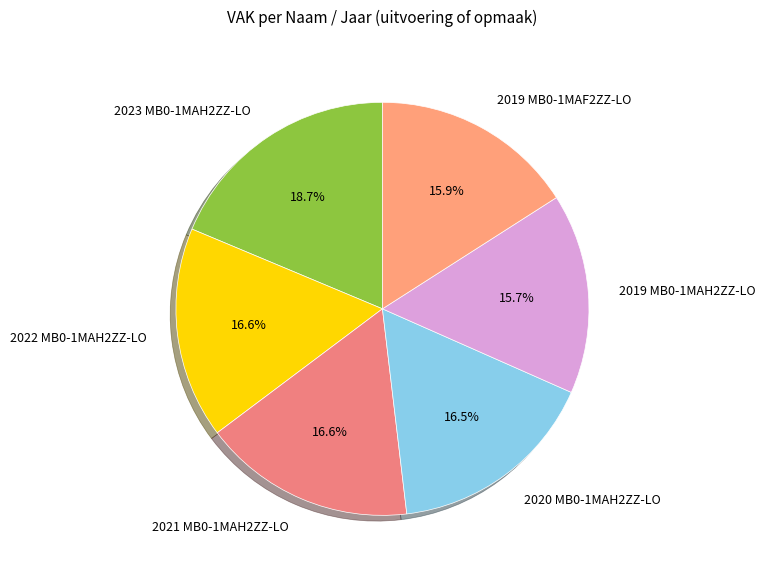

What percentage is NOT represented by 2022 MB0-1MAH2ZZ-LO?

83.4%